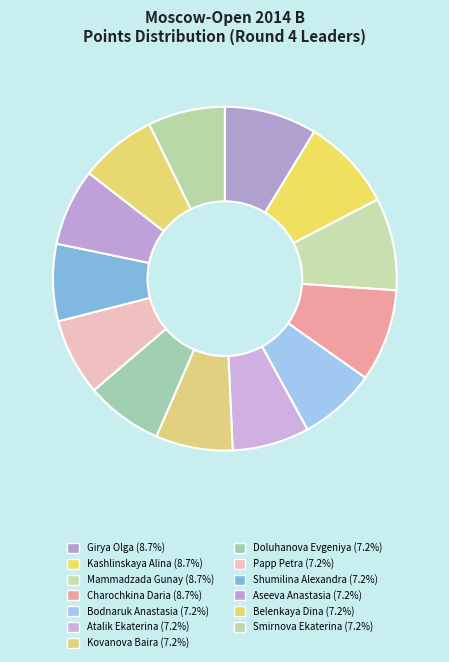

True or false: Smirnova Ekaterina accounts for 7% of the total.

True